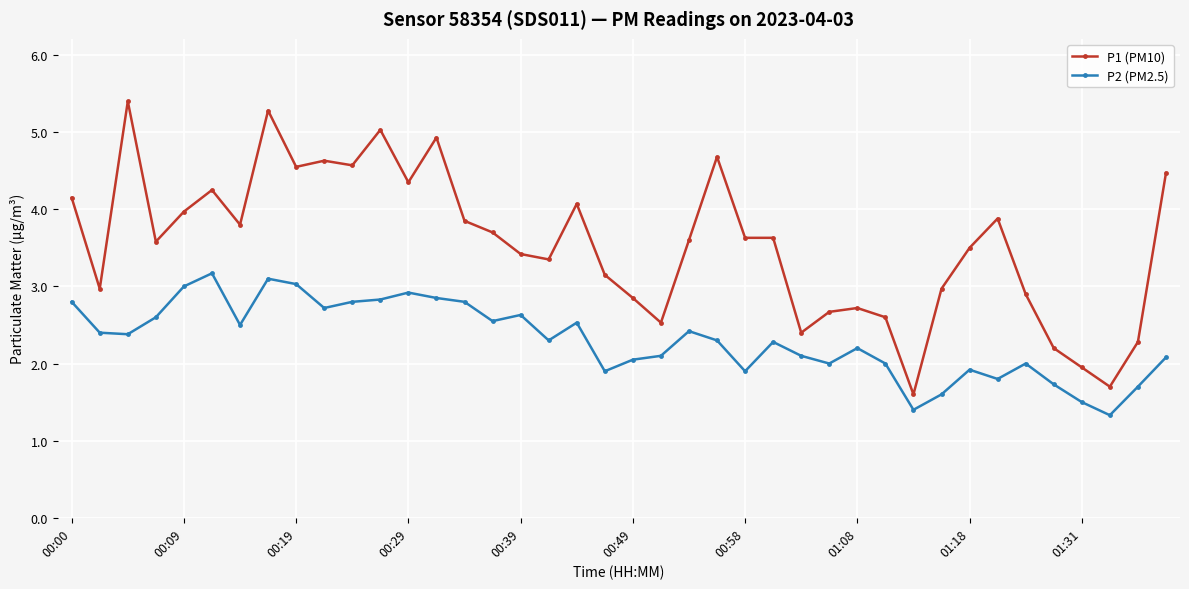

What is the highest value of the P1 (PM10) series?

5.4